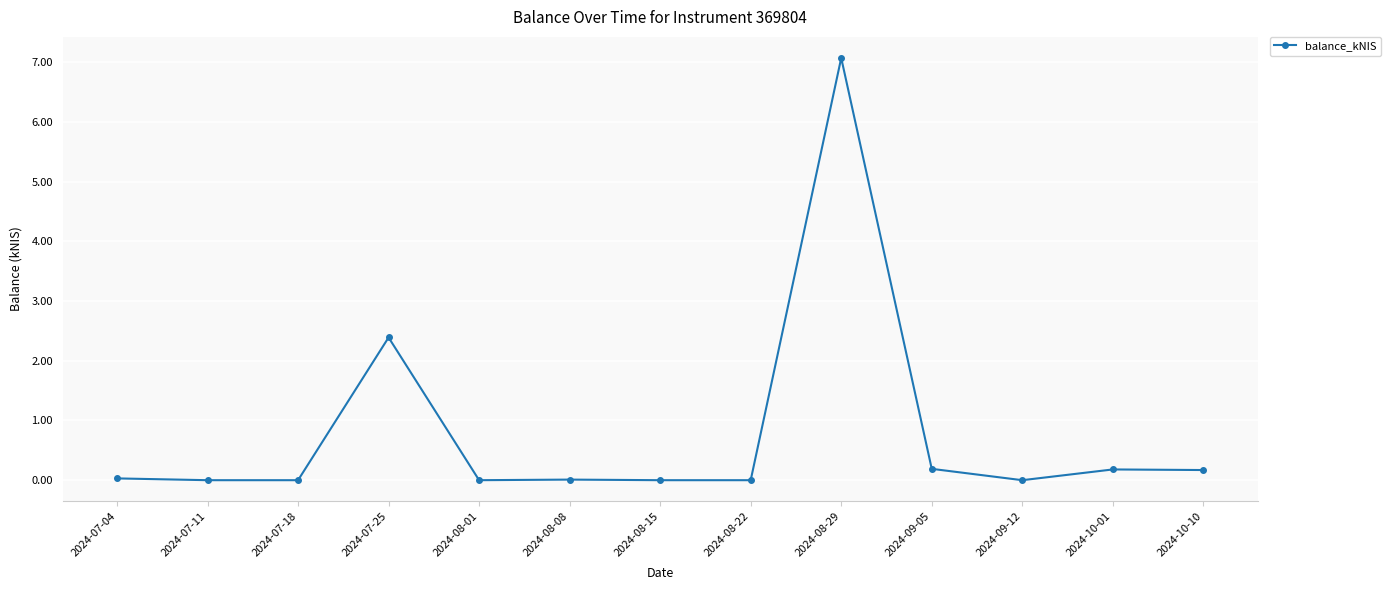

Is it true that the value at 2024-07-04 is 0.0?

True